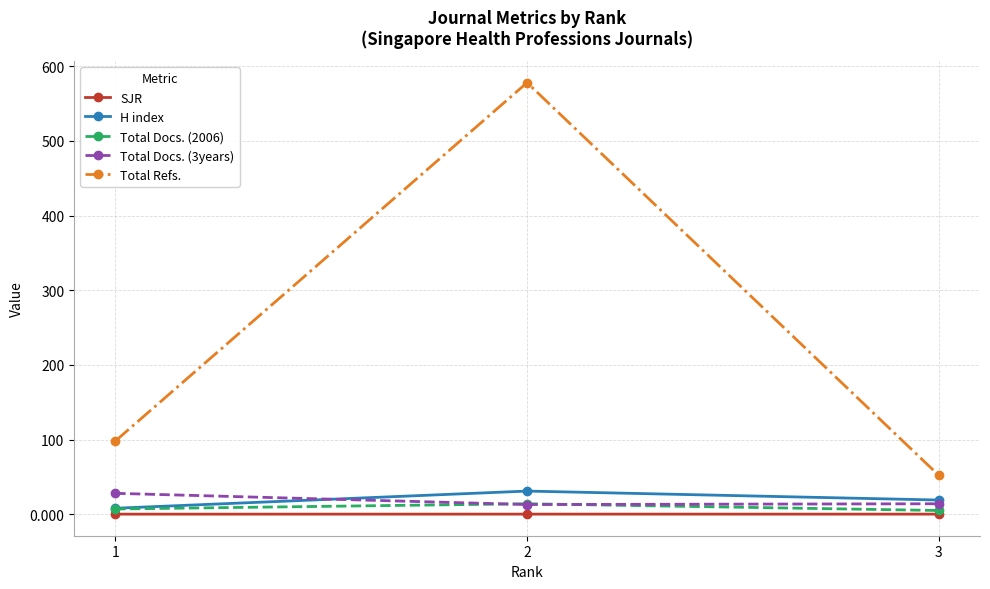

What are all the series names shown in the legend?

SJR, H index, Total Docs. (2006), Total Docs. (3years), Total Refs.